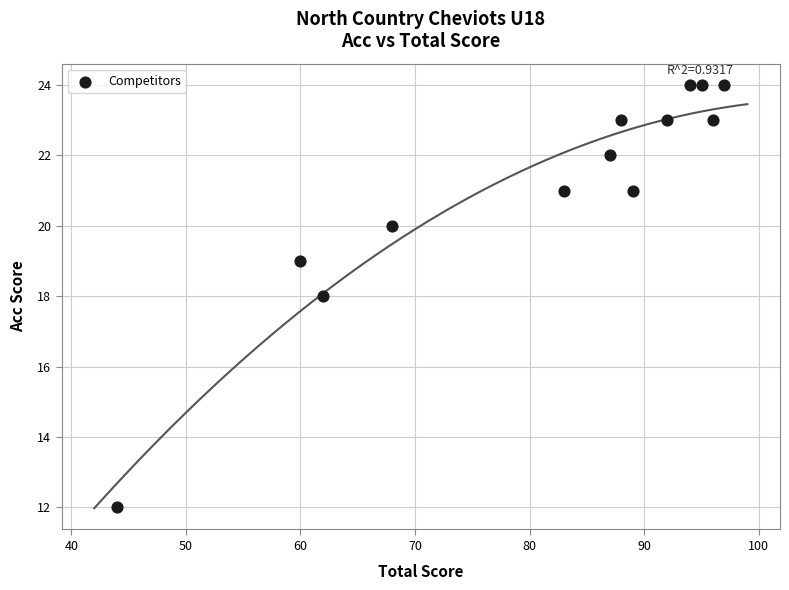

What is the range of X values (max minus min)?

53